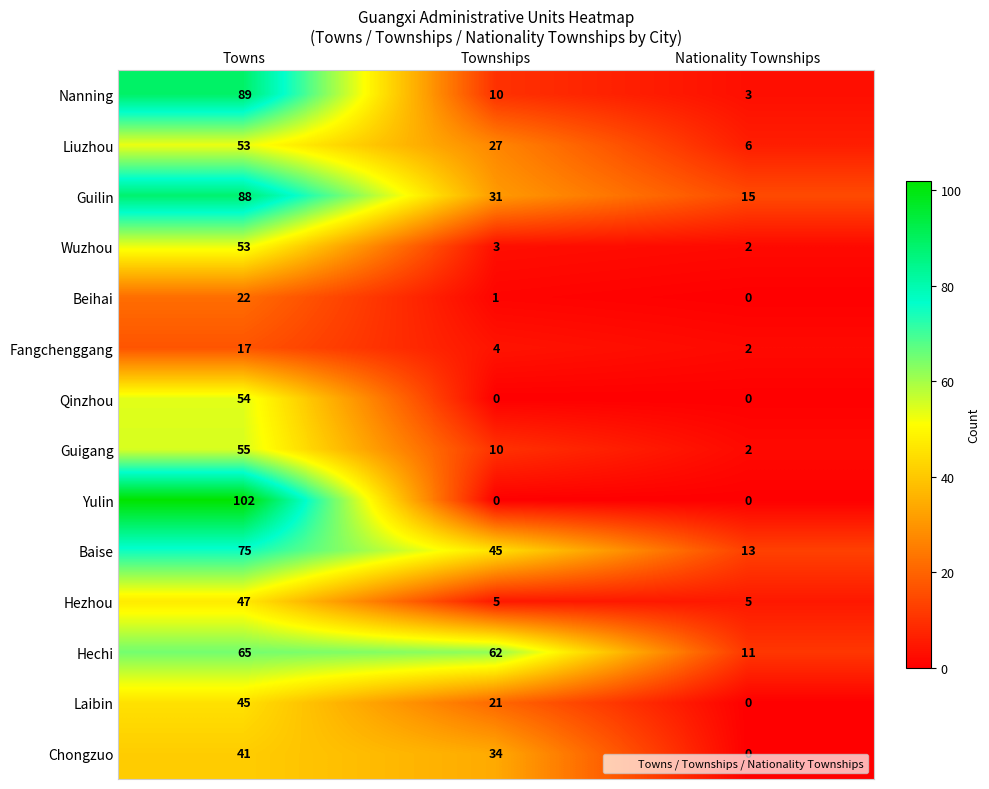

What is the difference between the Guigang values at Towns and Townships?

45